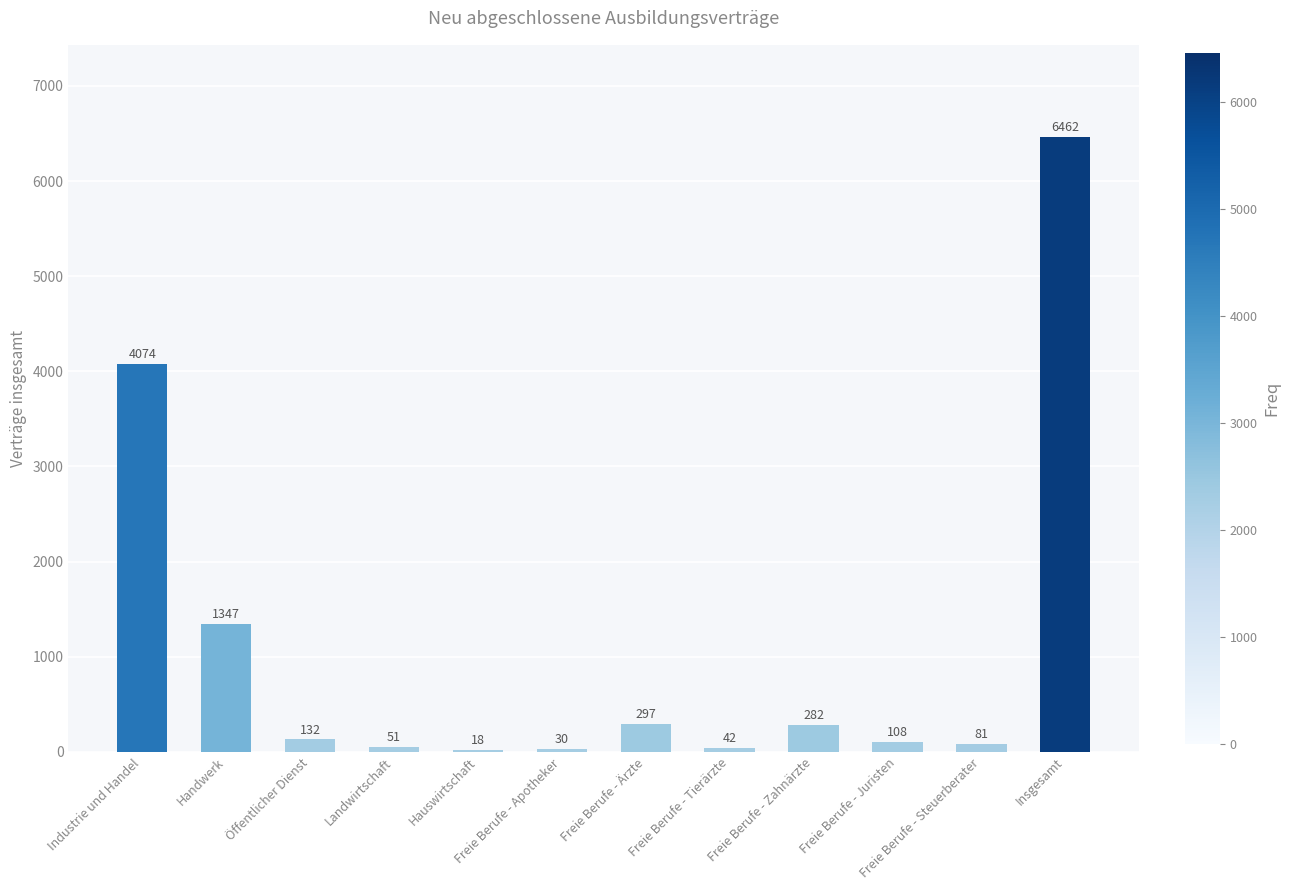

What is the sum of all values?

12924